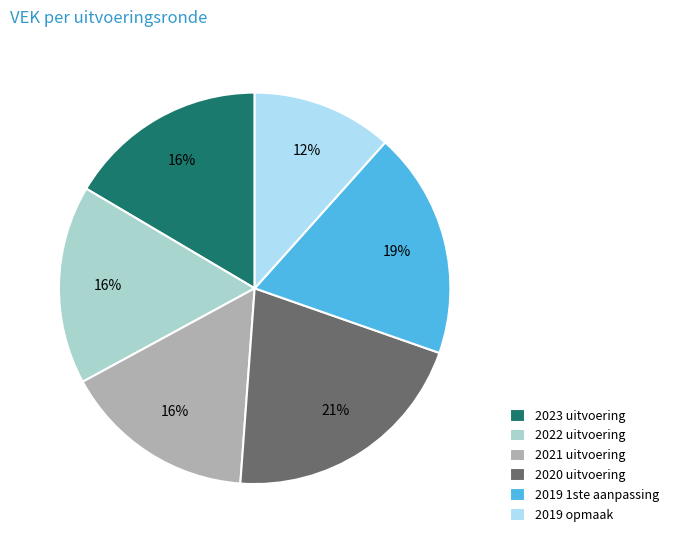

To the nearest percent, what is the difference between the largest and smallest slice percentages?

9%